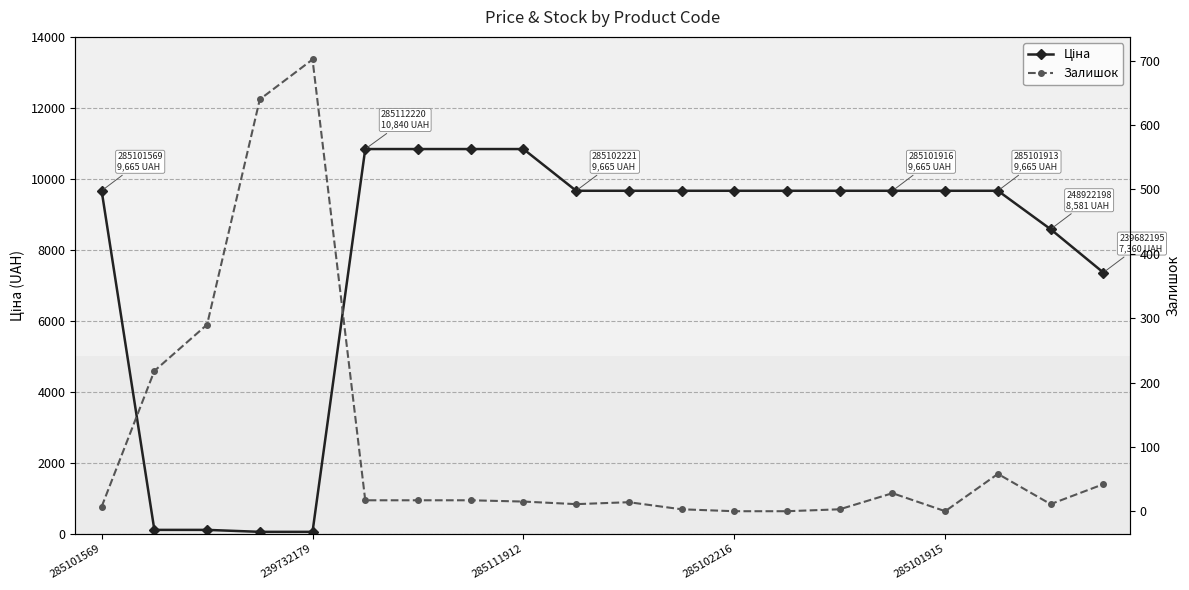

At which category is the sum across all series the highest?

5